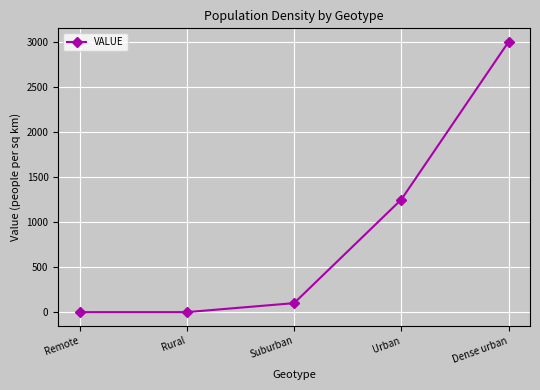

Which has a higher value, Suburban or Rural?

Suburban